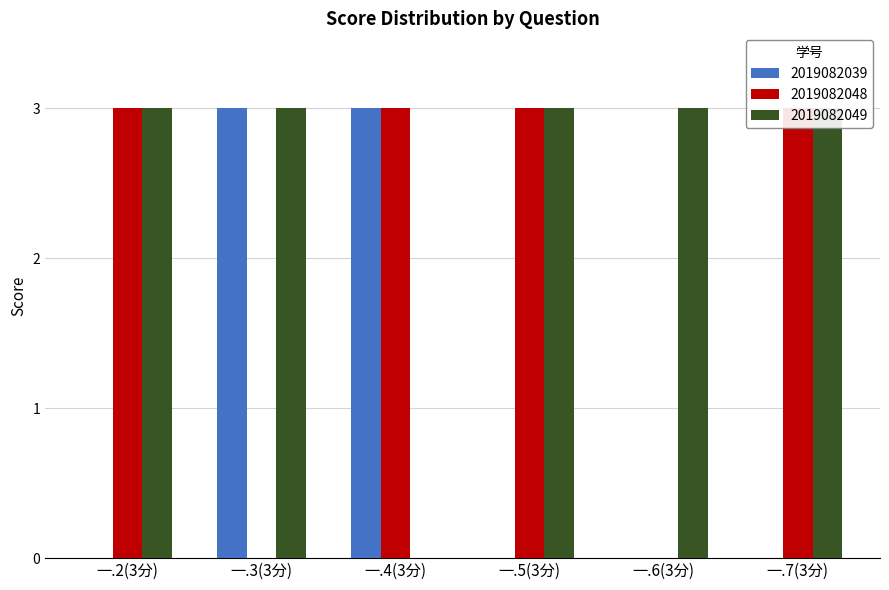

Rank the series by their maximum value, from lowest to highest.

2019082039, 2019082048, 2019082049